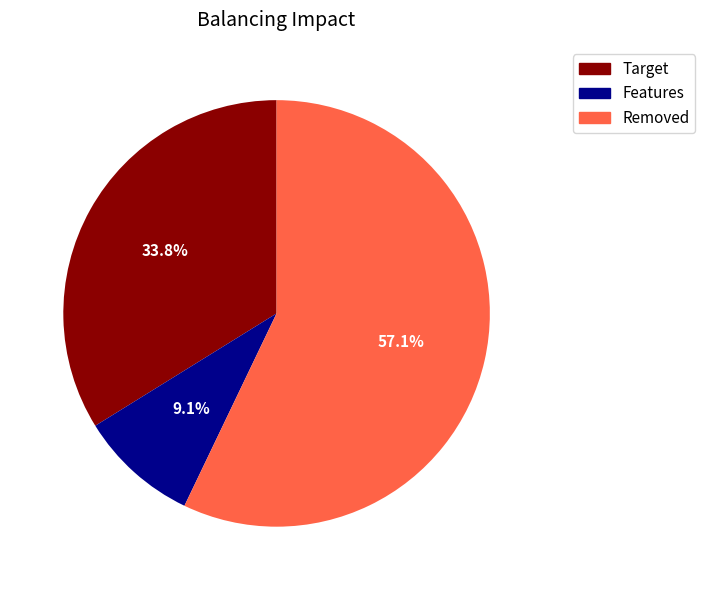

Does any single category account for the majority?

Yes